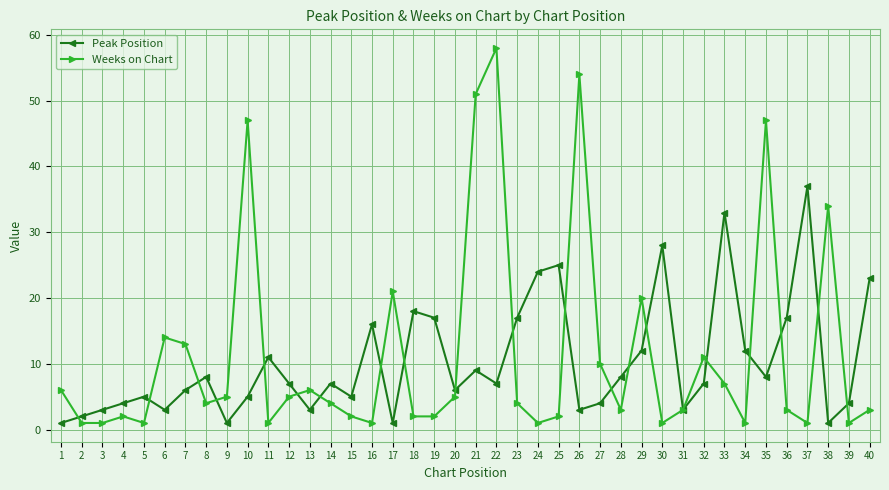

What is the value of the Peak Position point at the 4th from the left?

4